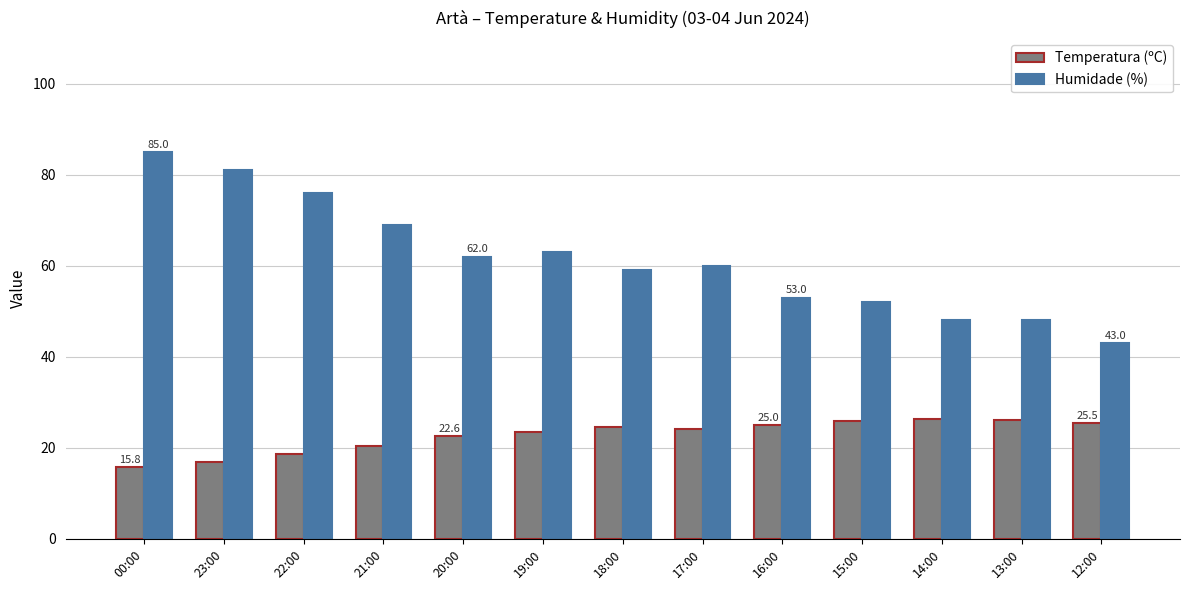

Rank the series at 14:00 from lowest to highest value.

Temperatura (ºC), Humidade (%)